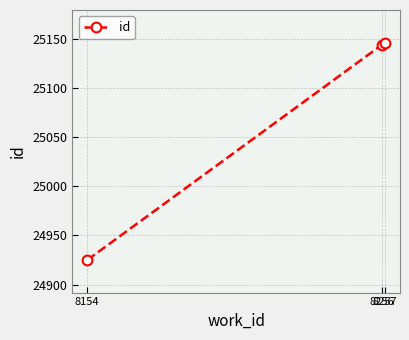

What is the maximum value shown in the chart?

25146